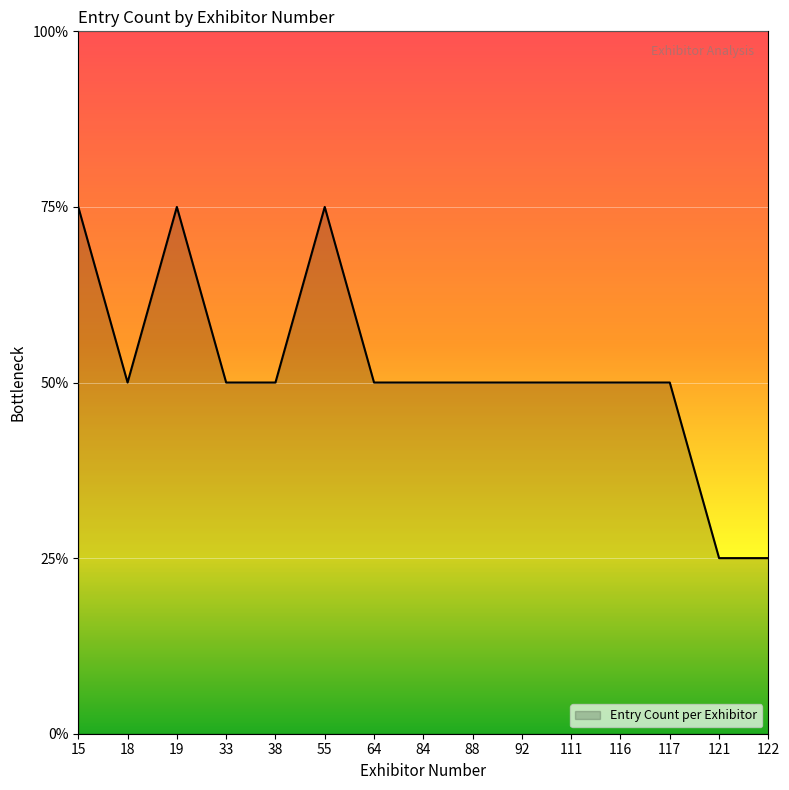

What is the difference between the maximum and minimum values?

2